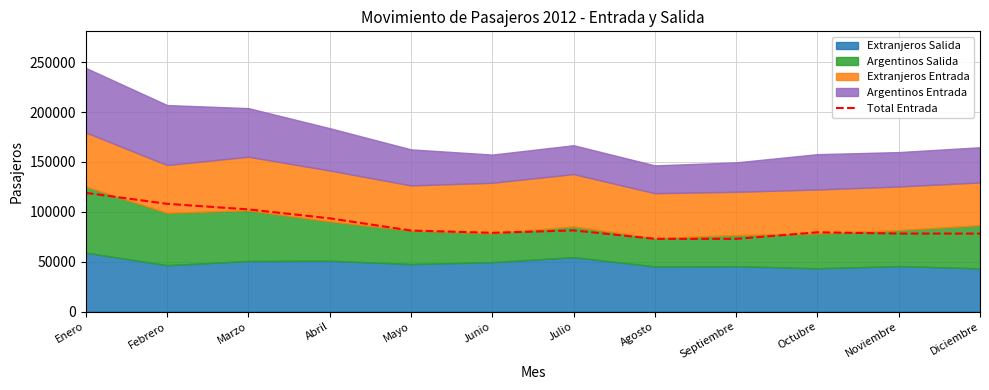

At which label does the data first exceed 81267?

Enero